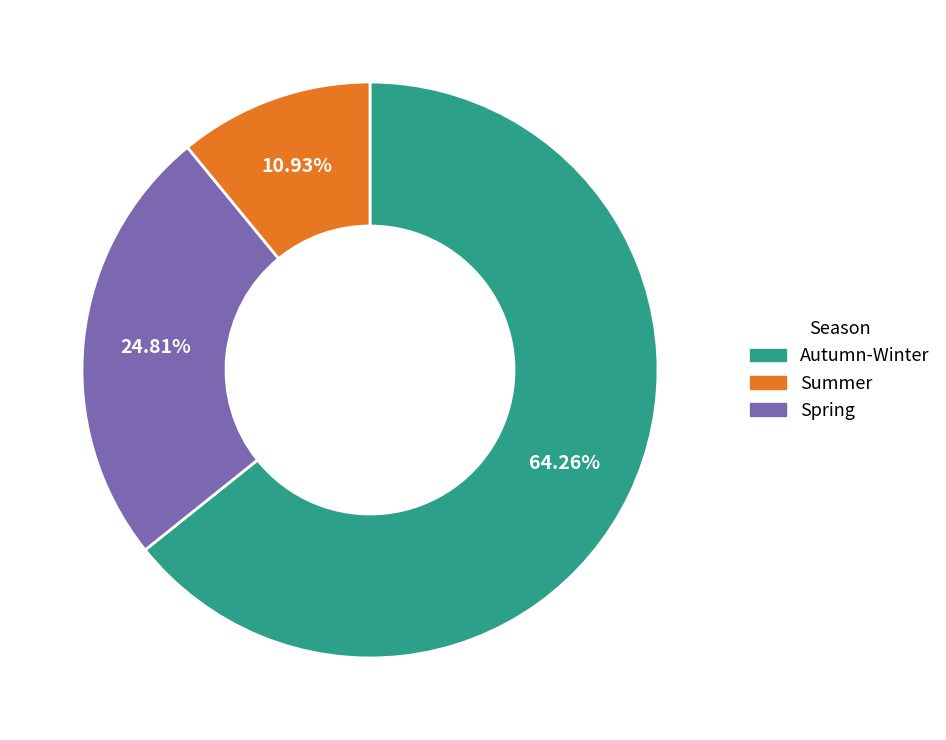

Does any single category account for the majority?

Yes